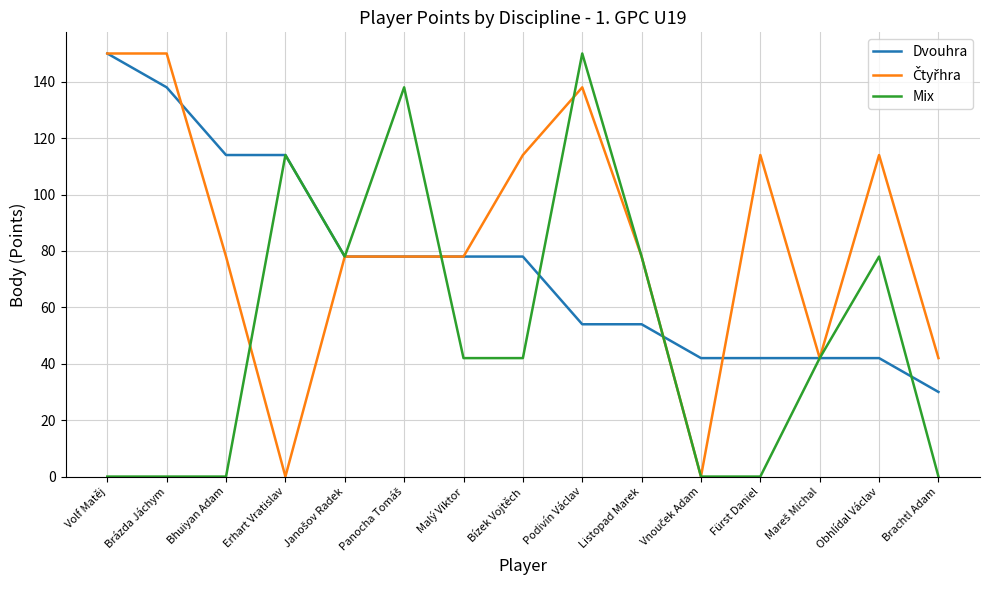

Between Bízek Vojtěch and Podivín Václav, which series saw the biggest shift?

Mix